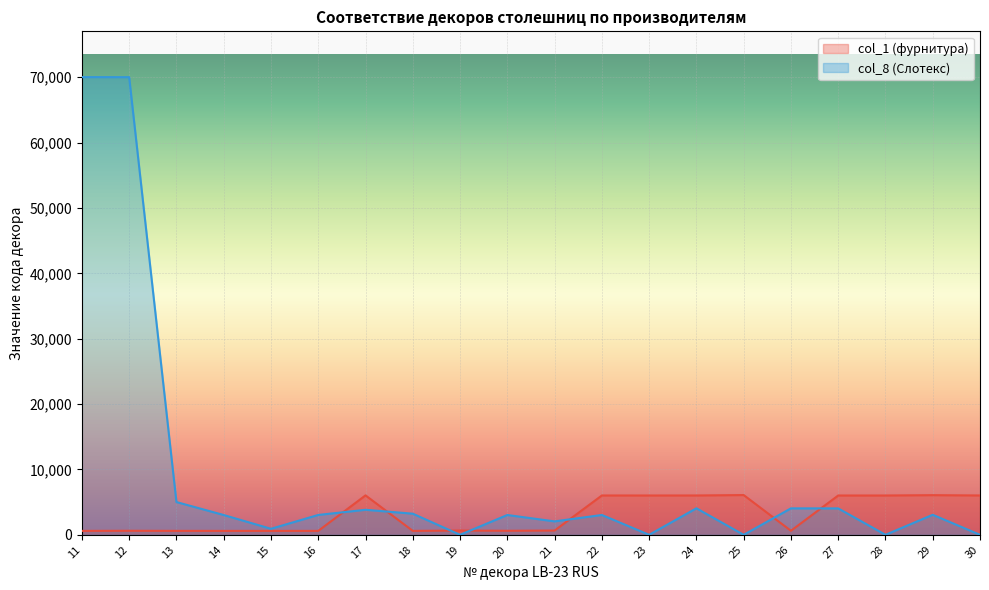

Which category has the lowest value in the col_8 (Слотекс) series?

19